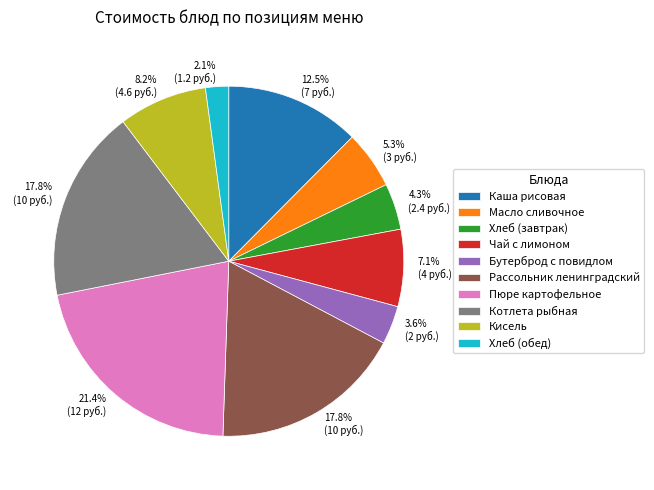

How many segments does this pie chart have?

10